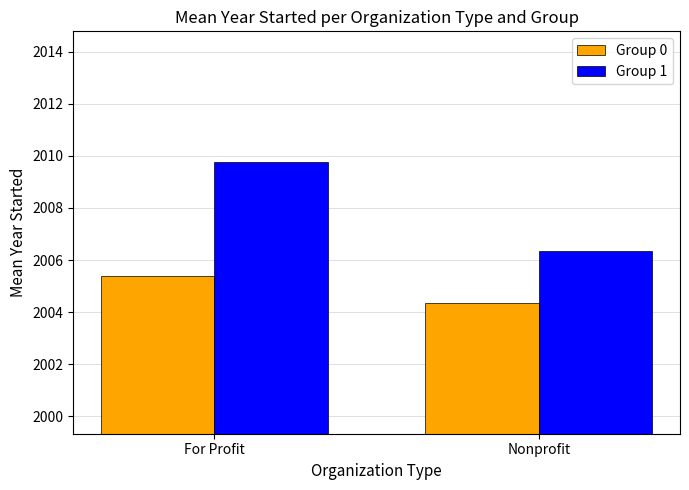

Rank the series at For Profit from lowest to highest value.

Group 0, Group 1